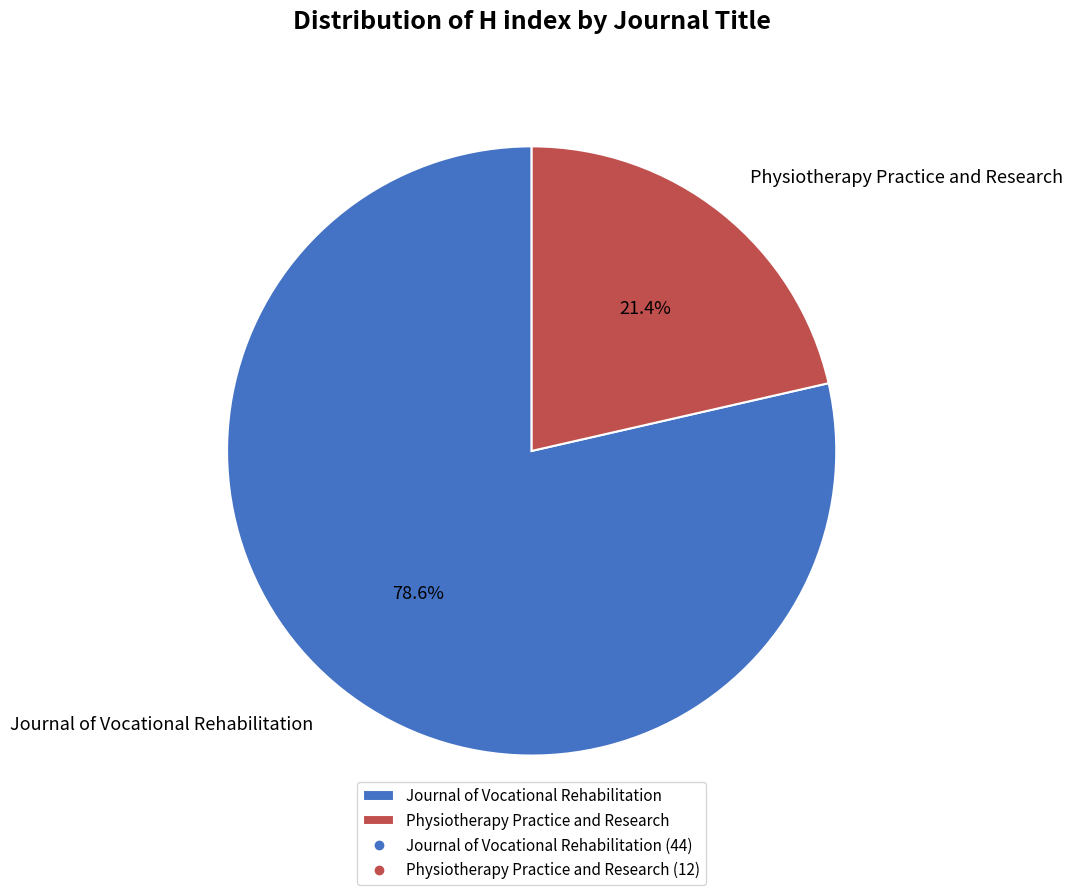

To the nearest percent, what is the difference between the Physiotherapy Practice and Research and Journal of Vocational Rehabilitation slice percentages?

57%